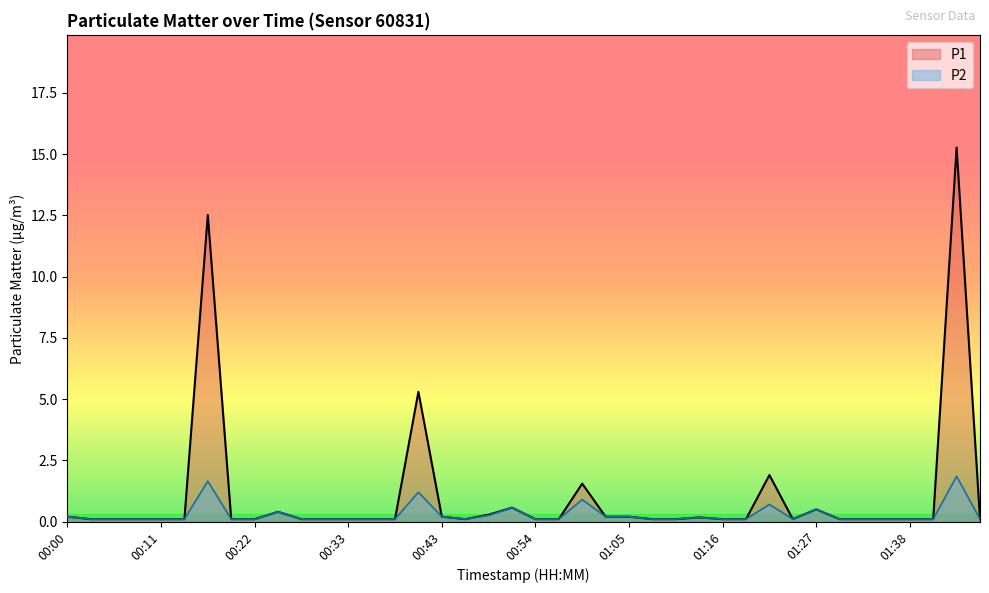

Is it true that P1 equals 0.1 at 00:38?

True